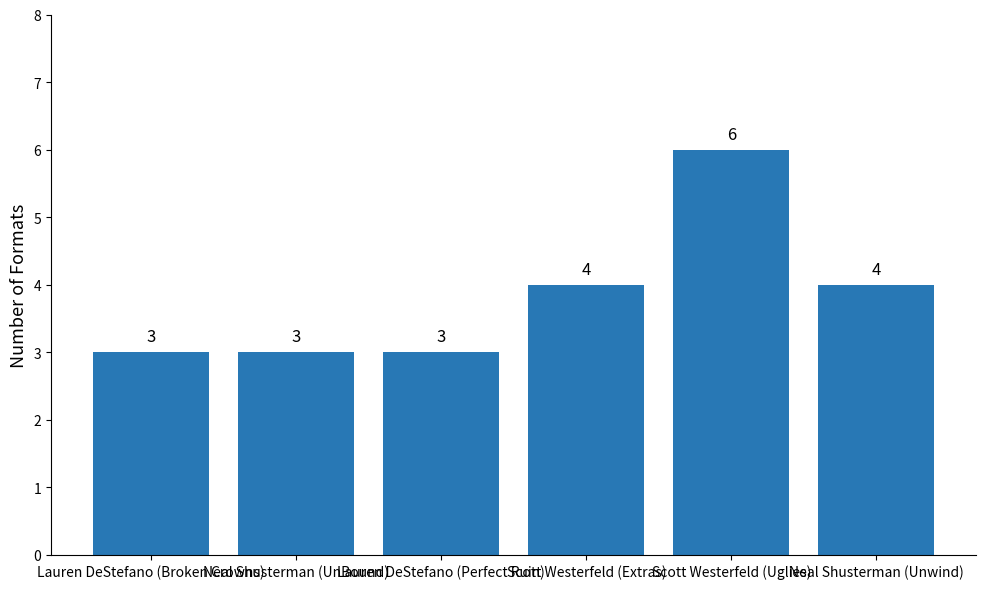

How many values are below 4?

3